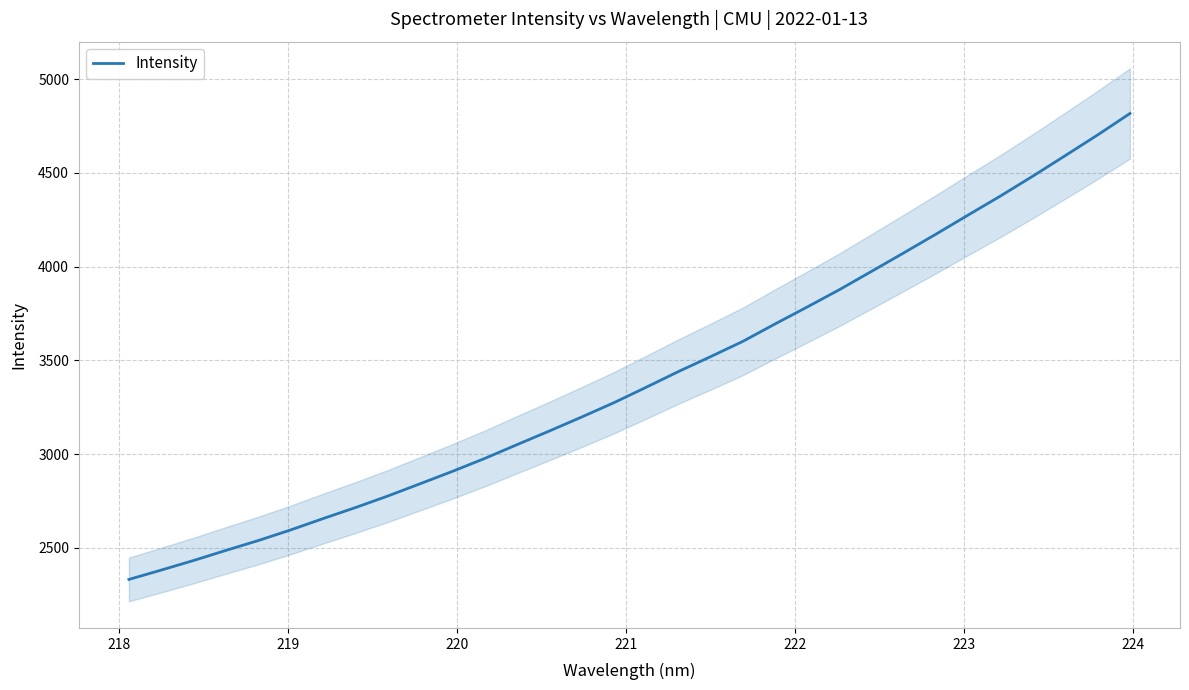

What is the smallest value displayed?

2331.7